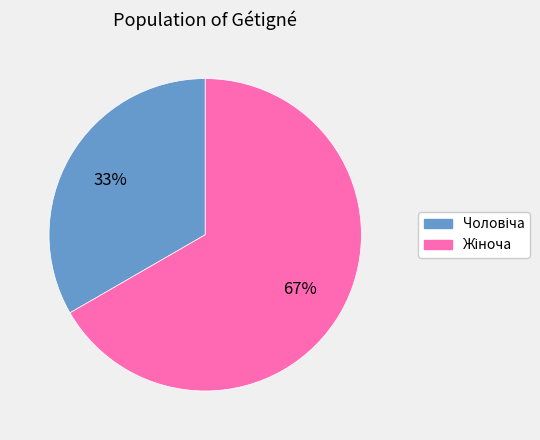

How many slices are in this pie chart?

2